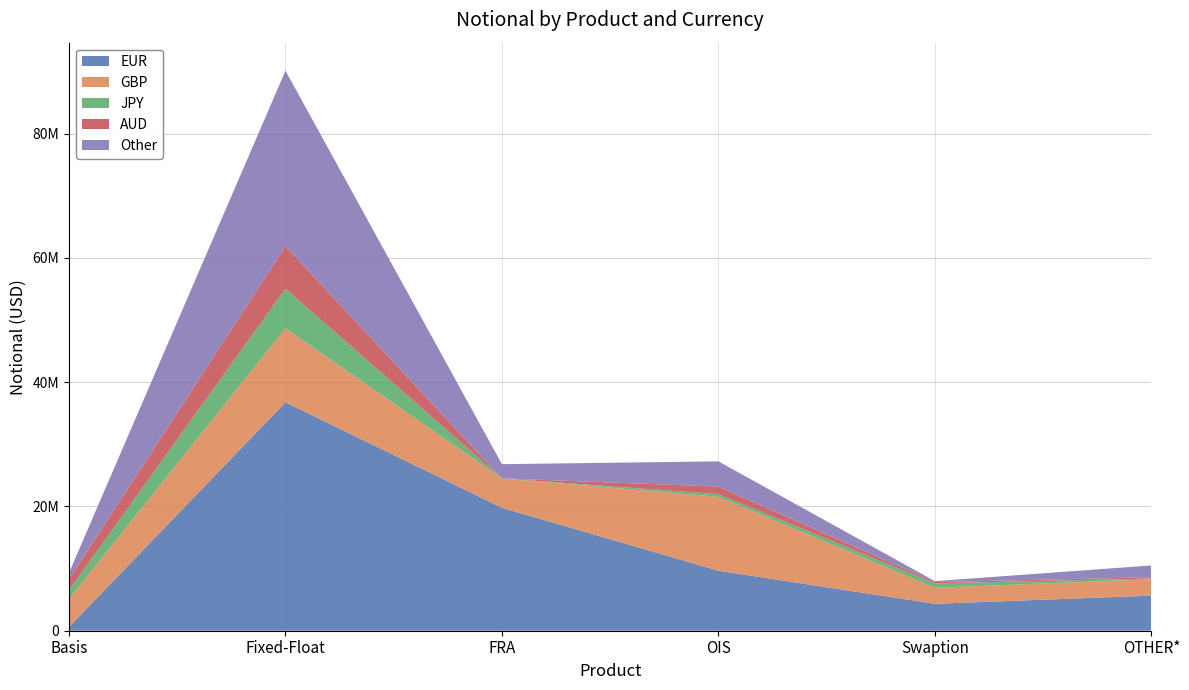

Reading right to left, what are all the values shown in this chart?

EUR: OTHER*=5644122	Swaption=4339545	OIS=9663236	FRA=19791057	Fixed-Float=36773477	Basis=616602
GBP: OTHER*=2635200	Swaption=2580798	OIS=11893072	FRA=4715491	Fixed-Float=11915112	Basis=4523699
JPY: OTHER*=118221	Swaption=704970	OIS=420468	FRA=16029	Fixed-Float=6361301	Basis=1402942
AUD: OTHER*=209701	Swaption=204707	OIS=1228312	FRA=0	Fixed-Float=6863973	Basis=1755627
Other: OTHER*=1897168	Swaption=152226	OIS=4056655	FRA=2286879	Fixed-Float=28233400	Basis=1026770